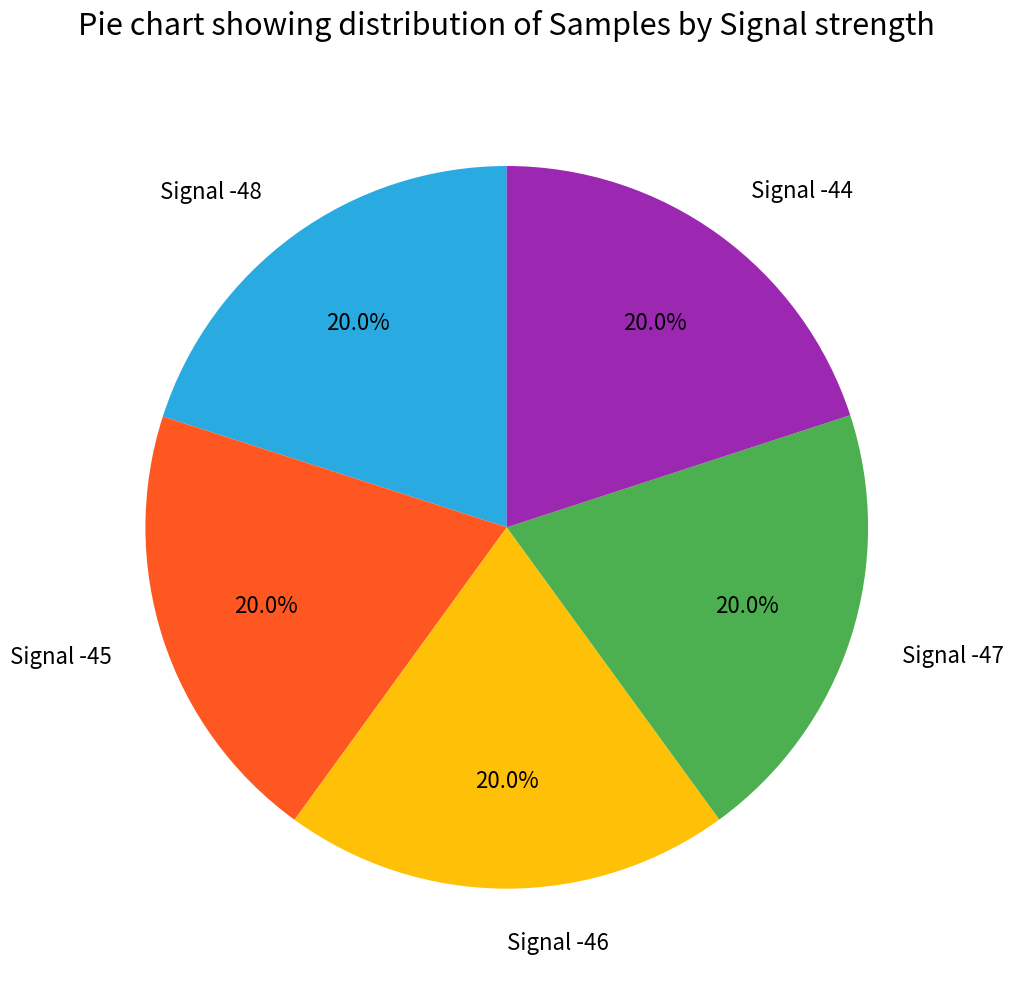

To the nearest percent, what percentage of the pie is Signal -48?

20%